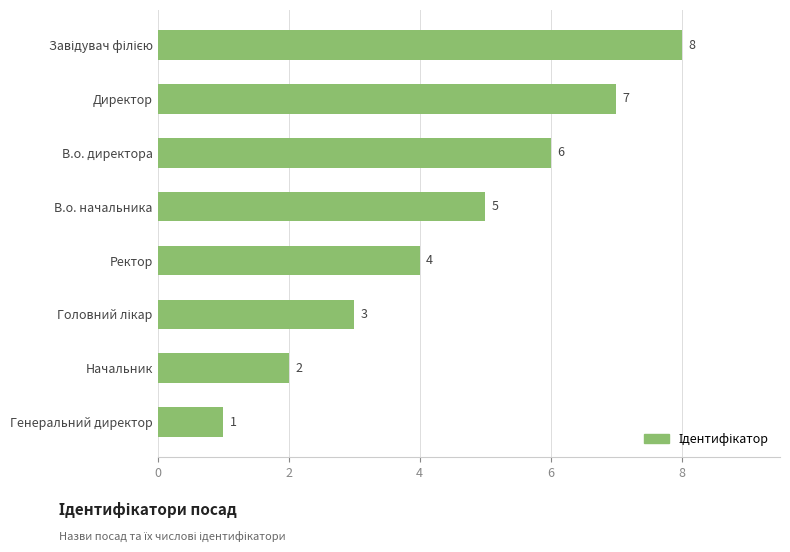

What is the sum of all values?

36